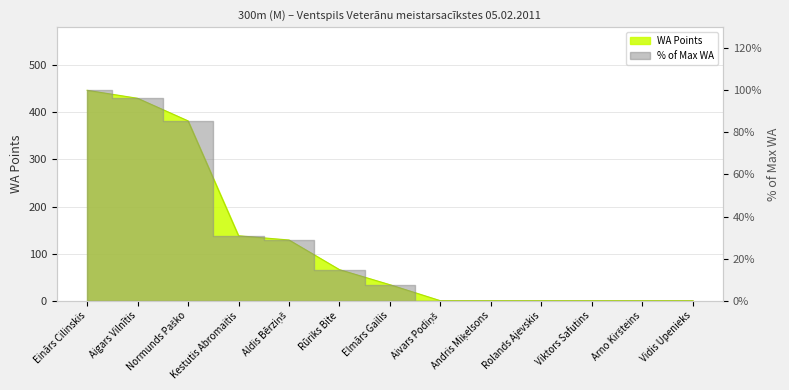

Where does the data first go above 34?

Einārs Cilinskis